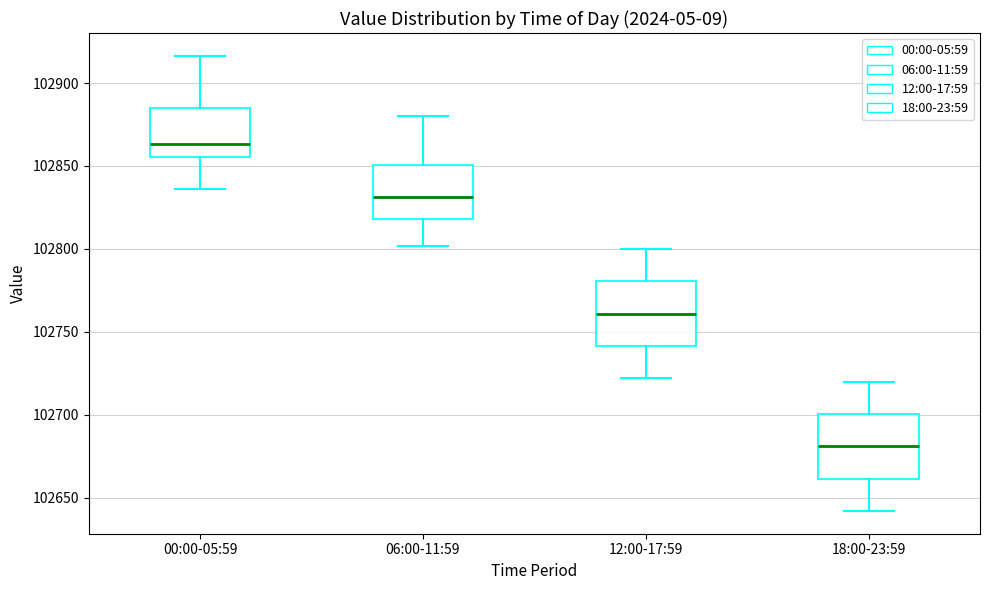

Which box's median line is the lowest?

18:00-23:59